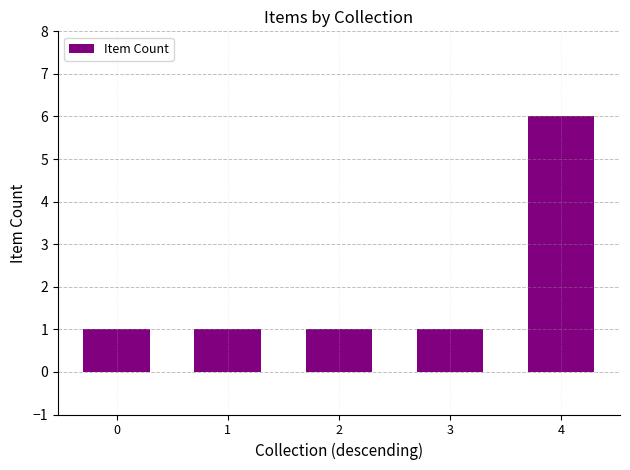

Is it true that the value at 4 is 4?

False